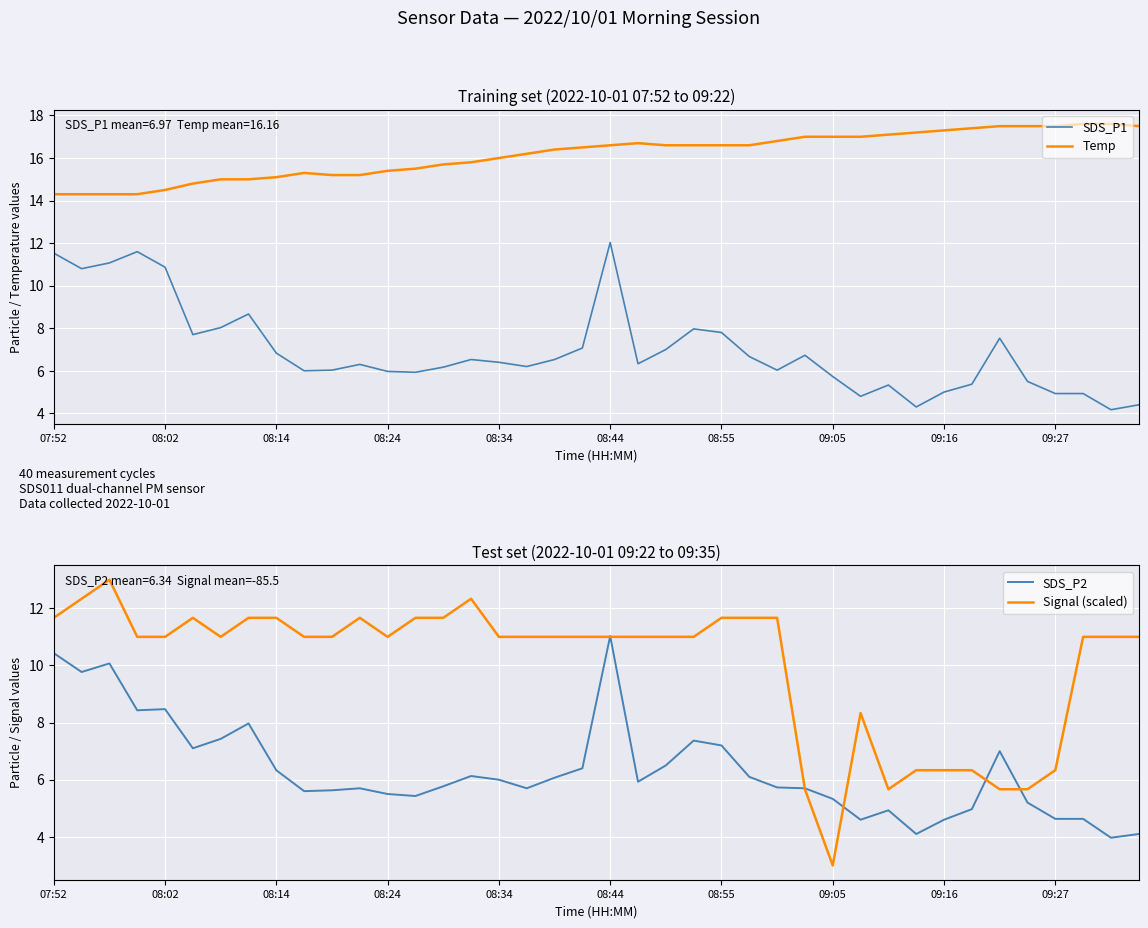

Reading left to right, extract all data points from this chart.

SDS_P1: 11.5	10.8	11.1	11.6	10.9	7.7	8.0	8.7	6.8	6.0	6.0	6.3	6.0	5.9	6.2	6.5	6.4	6.2	6.5	7.1	12.0	6.3	7.0	8.0	7.8	6.7	6.0	6.7	5.7	4.8	5.3	4.3	5.0	5.4	7.5	5.5	4.9	4.9	4.2	4.4
Temp: 14.3	14.3	14.3	14.3	14.5	14.8	15.0	15.0	15.1	15.3	15.2	15.2	15.4	15.5	15.7	15.8	16.0	16.2	16.4	16.5	16.6	16.7	16.6	16.6	16.6	16.6	16.8	17.0	17.0	17.0	17.1	17.2	17.3	17.4	17.5	17.5	17.5	17.6	17.6	17.5
SDS_P2: 10.4	9.8	10.1	8.4	8.5	7.1	7.4	8.0	6.3	5.6	5.6	5.7	5.5	5.4	5.8	6.1	6.0	5.7	6.1	6.4	11.0	5.9	6.5	7.4	7.2	6.1	5.7	5.7	5.3	4.6	4.9	4.1	4.6	5.0	7.0	5.2	4.6	4.6	4.0	4.1
Signal (scaled): 11.7	12.3	13.0	11.0	11.0	11.7	11.0	11.7	11.7	11.0	11.0	11.7	11.0	11.7	11.7	12.3	11.0	11.0	11.0	11.0	11.0	11.0	11.0	11.0	11.7	11.7	11.7	5.7	3.0	8.3	5.7	6.3	6.3	6.3	5.7	5.7	6.3	11.0	11.0	11.0